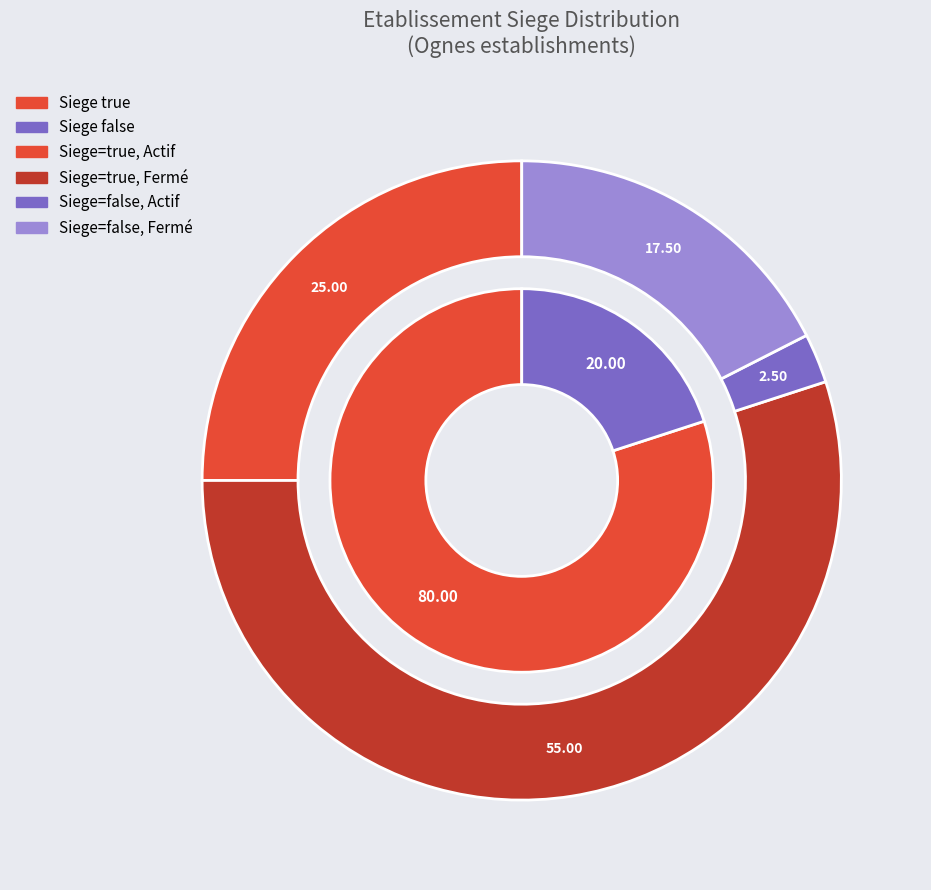

What percentage do true and false together represent?

100.0%